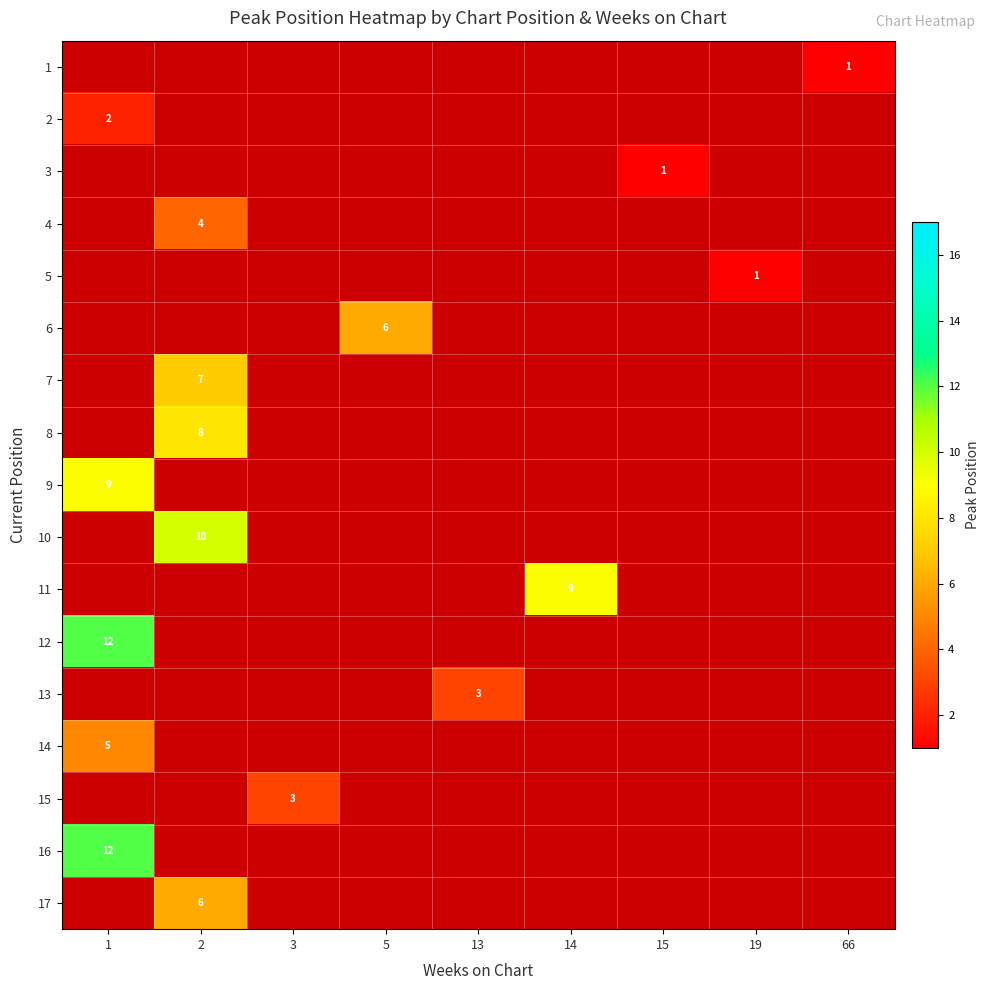

Is the value of 12 at 1 greater than the value of 10 at 2?

Yes